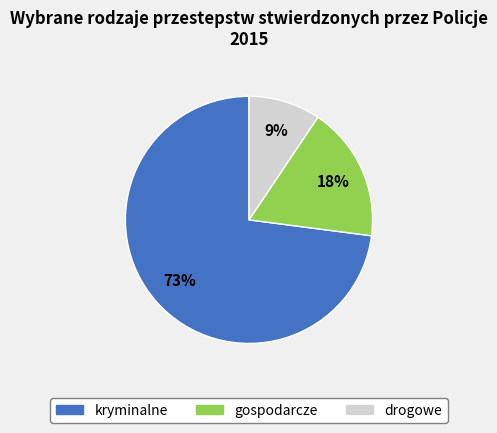

What is the majority slice?

kryminalne